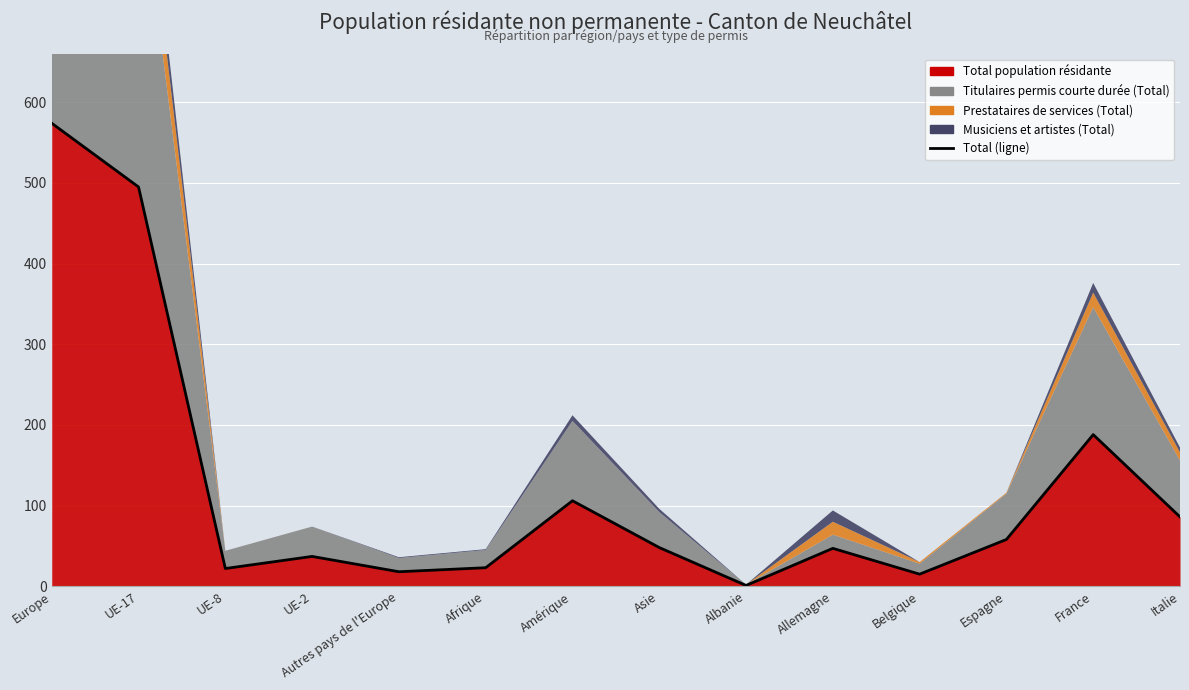

True or false: Musiciens et artistes (Total) has more than 2 points higher than both neighbors.

True